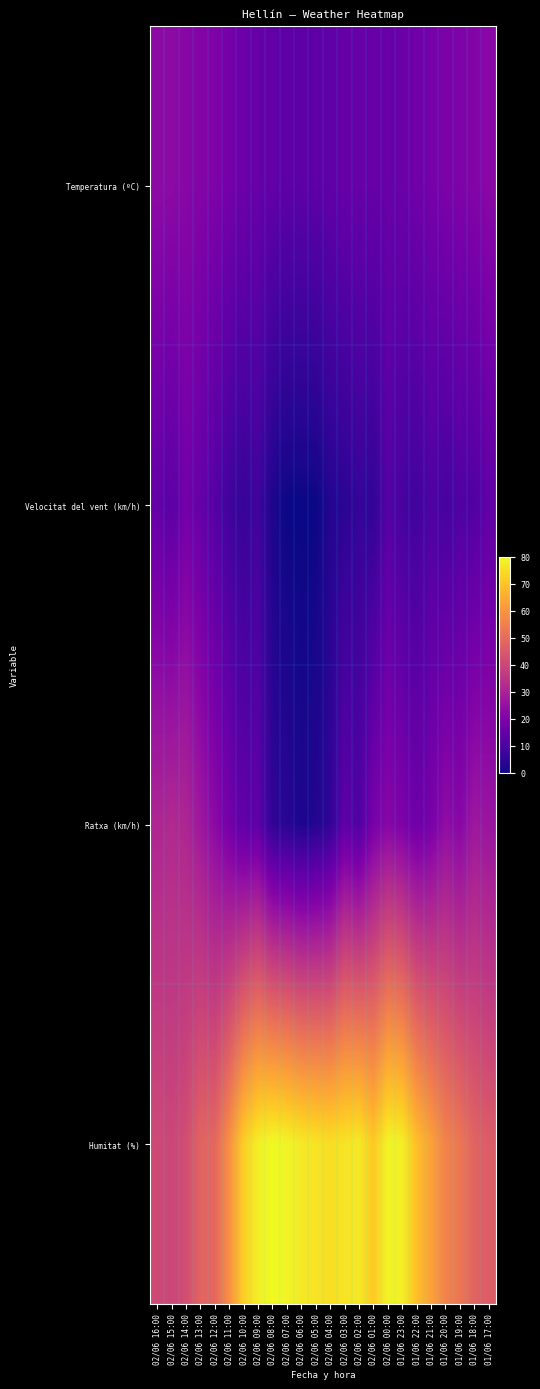

Reading left to right, extract all data points from this chart.

Temperatura (ºC): 02/06 16:00=23.4	02/06 15:00=23.2	02/06 14:00=22.1	02/06 13:00=21.1	02/06 12:00=20.3	02/06 11:00=18.2	02/06 10:00=16.4	02/06 09:00=15.5	02/06 08:00=14.4	02/06 07:00=13.7	02/06 06:00=13.5	02/06 05:00=13.6	02/06 04:00=14.1	02/06 03:00=15.2	02/06 02:00=15.5	02/06 01:00=15.5	02/06 00:00=15.7	01/06 23:00=16.3	01/06 22:00=17.3	01/06 21:00=18.4	01/06 20:00=19.8	01/06 19:00=20.2	01/06 18:00=21.2	01/06 17:00=22.5
Velocitat del vent (km/h): 02/06 16:00=15.0	02/06 15:00=13.0	02/06 14:00=18.0	02/06 13:00=15.0	02/06 12:00=12.0	02/06 11:00=8.0	02/06 10:00=6.0	02/06 09:00=8.0	02/06 08:00=2.0	02/06 07:00=0.0	02/06 06:00=0.0	02/06 05:00=0.0	02/06 04:00=3.0	02/06 03:00=4.0	02/06 02:00=6.0	02/06 01:00=5.0	02/06 00:00=12.0	01/06 23:00=9.0	01/06 22:00=8.0	01/06 21:00=11.0	01/06 20:00=9.0	01/06 19:00=11.0	01/06 18:00=11.0	01/06 17:00=14.0
Ratxa (km/h): 02/06 16:00=31.0	02/06 15:00=32.0	02/06 14:00=31.0	02/06 13:00=27.0	02/06 12:00=23.0	02/06 11:00=18.0	02/06 10:00=14.0	02/06 09:00=14.0	02/06 08:00=5.0	02/06 07:00=4.0	02/06 06:00=2.0	02/06 05:00=3.0	02/06 04:00=5.0	02/06 03:00=14.0	02/06 02:00=11.0	02/06 01:00=19.0	02/06 00:00=22.0	01/06 23:00=20.0	01/06 22:00=17.0	01/06 21:00=19.0	01/06 20:00=24.0	01/06 19:00=22.0	01/06 18:00=27.0	01/06 17:00=26.0
Humitat (%): 02/06 16:00=41.0	02/06 15:00=40.0	02/06 14:00=42.0	02/06 13:00=48.0	02/06 12:00=49.0	02/06 11:00=59.0	02/06 10:00=72.0	02/06 09:00=78.0	02/06 08:00=80.0	02/06 07:00=79.0	02/06 06:00=77.0	02/06 05:00=76.0	02/06 04:00=75.0	02/06 03:00=76.0	02/06 02:00=77.0	02/06 01:00=71.0	02/06 00:00=79.0	01/06 23:00=78.0	01/06 22:00=69.0	01/06 21:00=63.0	01/06 20:00=56.0	01/06 19:00=53.0	01/06 18:00=48.0	01/06 17:00=46.0